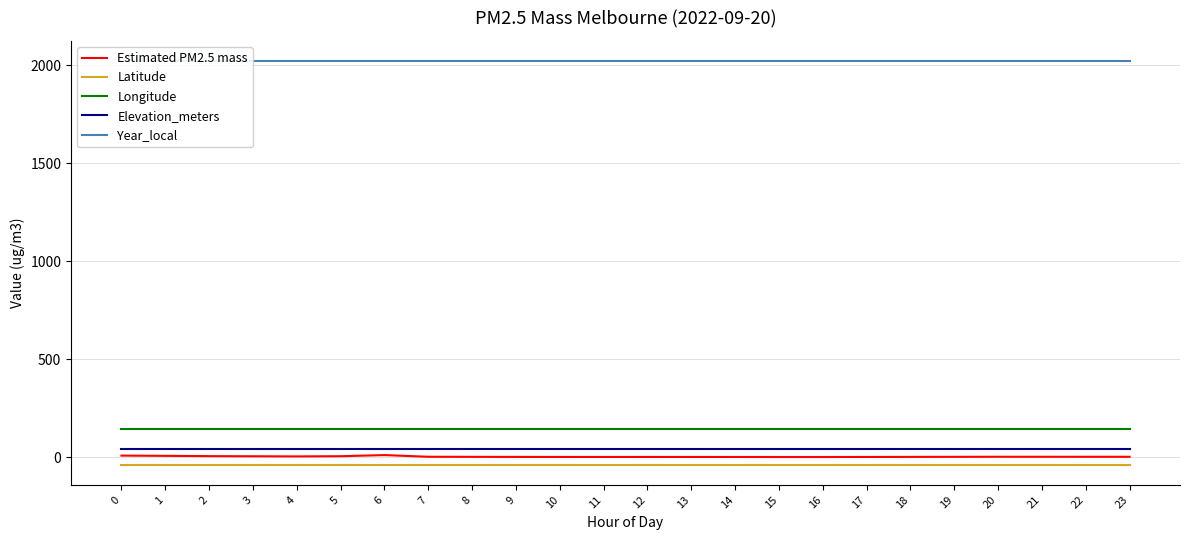

The value of Elevation_meters at 1 is 43.0. True or false?

True